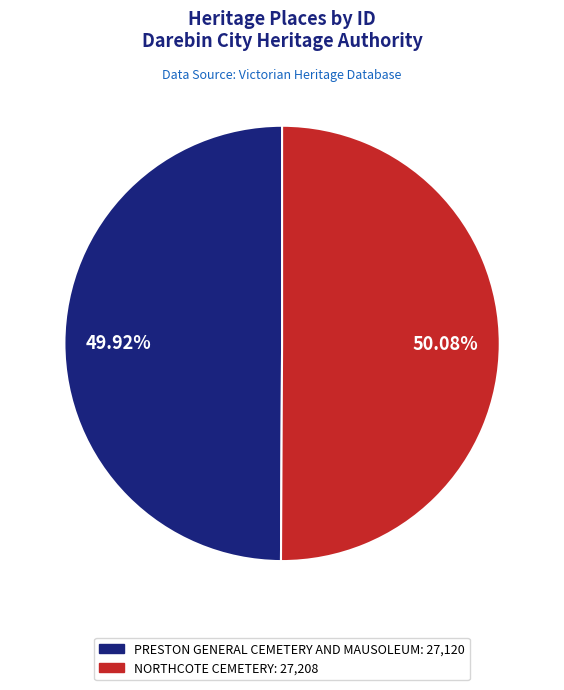

To the nearest percent, what is the average slice percentage?

50%